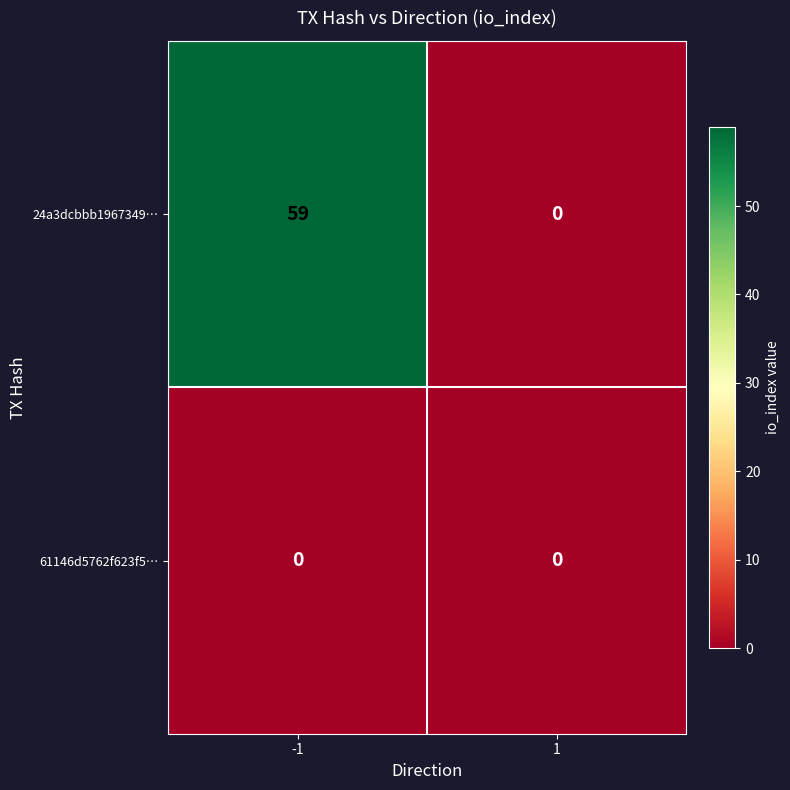

At how many categories does at least one series exceed 53?

1